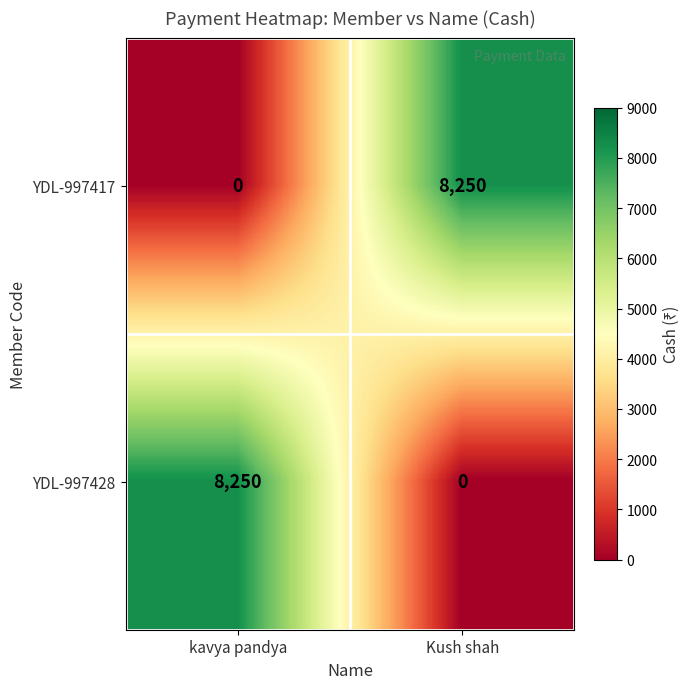

What is the sum of all YDL-997428 values?

8250